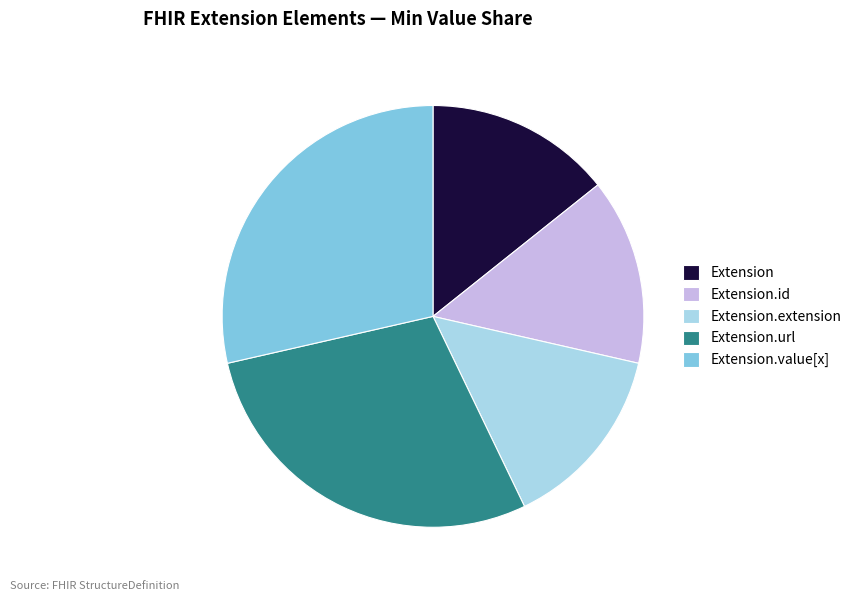

Is it true that Extension.extension is 1% of the pie?

False